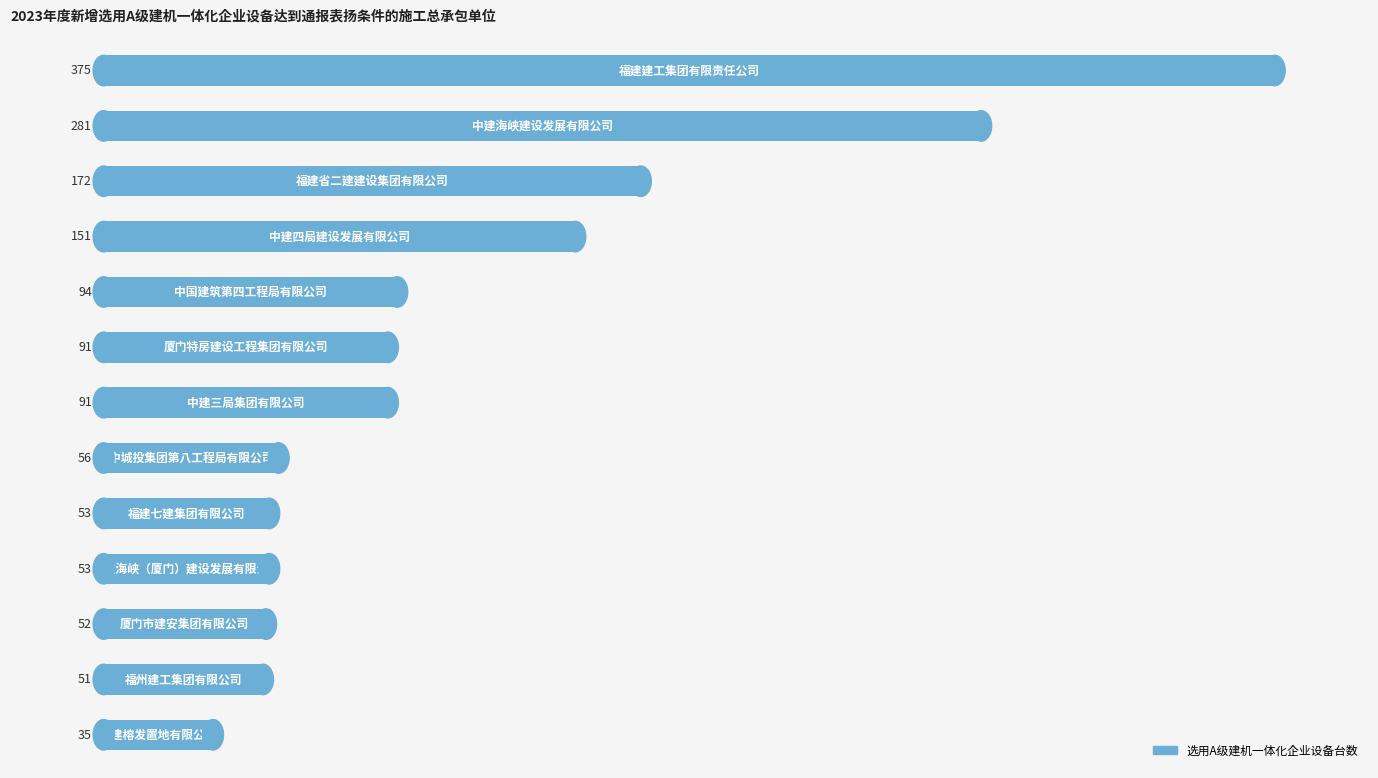

Reading top to bottom, transcribe all the data shown in this chart.

375	281	172	151	94	91	91	56	53	53	52	51	35